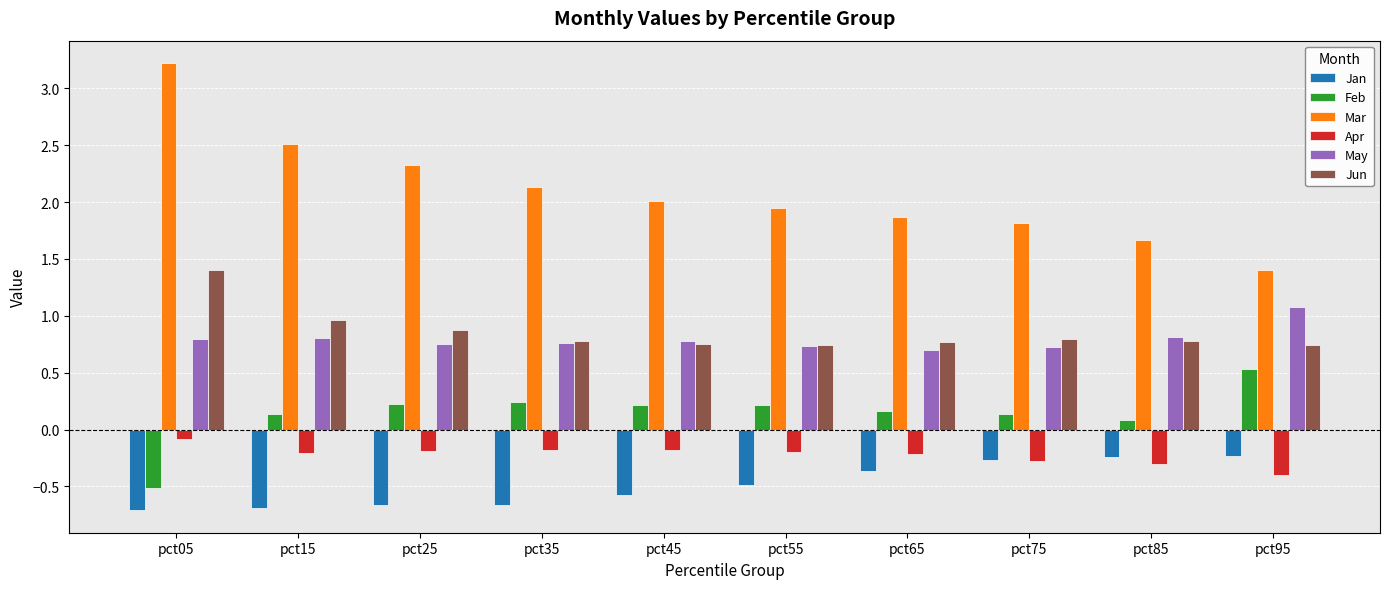

List the series in order of their peak value, highest first.

Mar, Jun, May, Feb, Apr, Jan